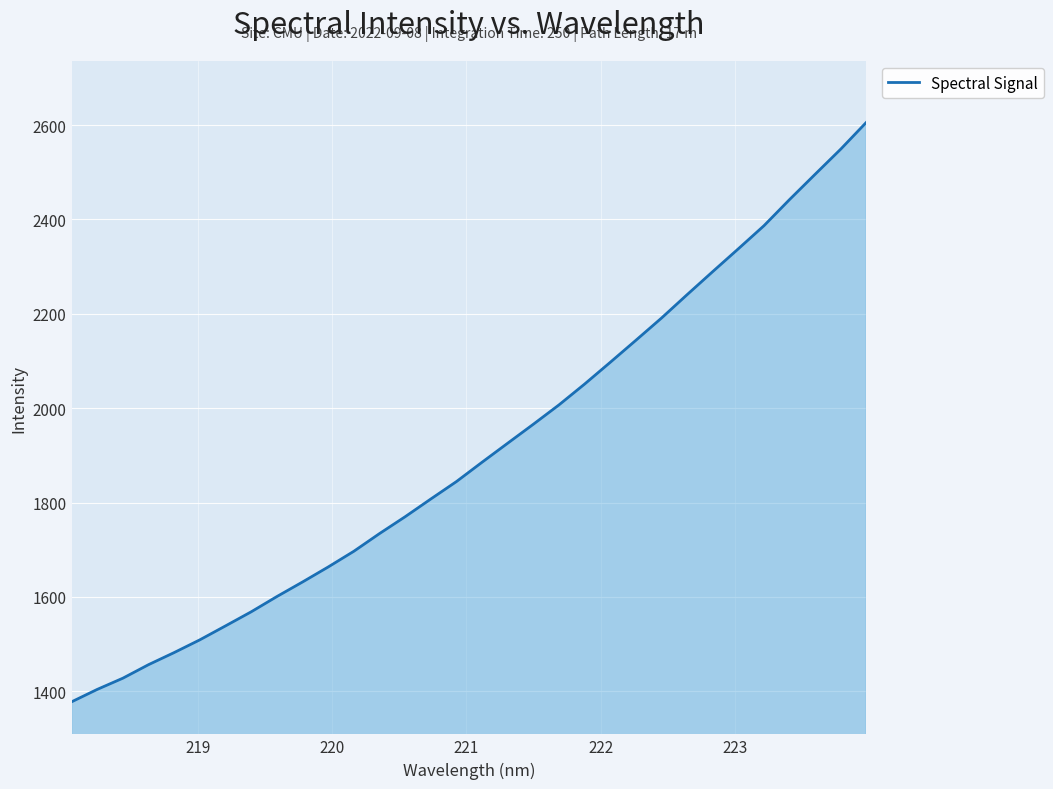

What is the smallest value displayed?

1377.8